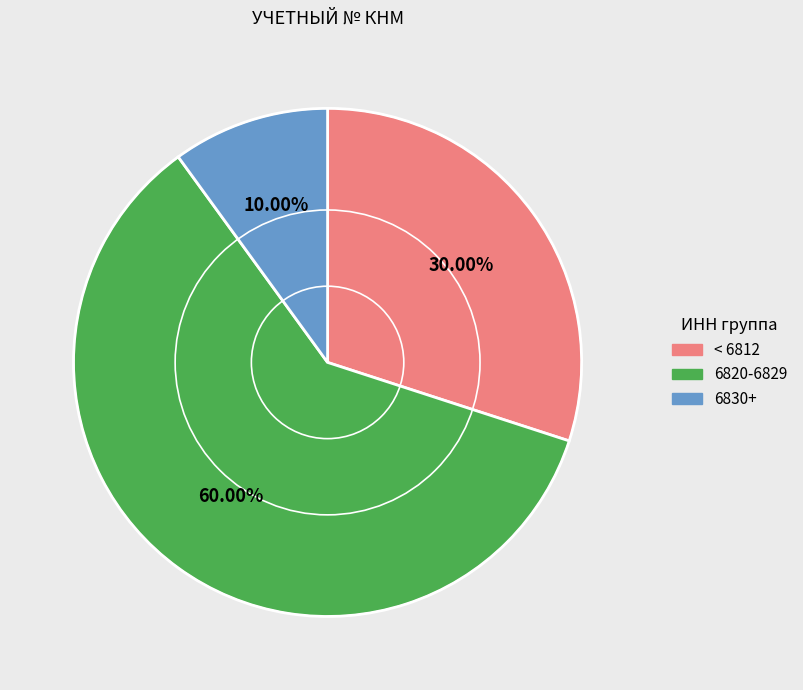

Is there a majority slice in this chart?

Yes